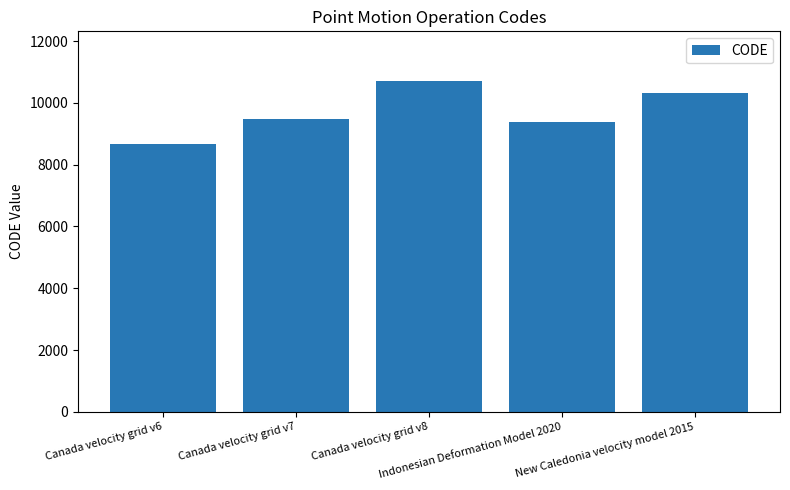

How many series are shown in this chart?

1